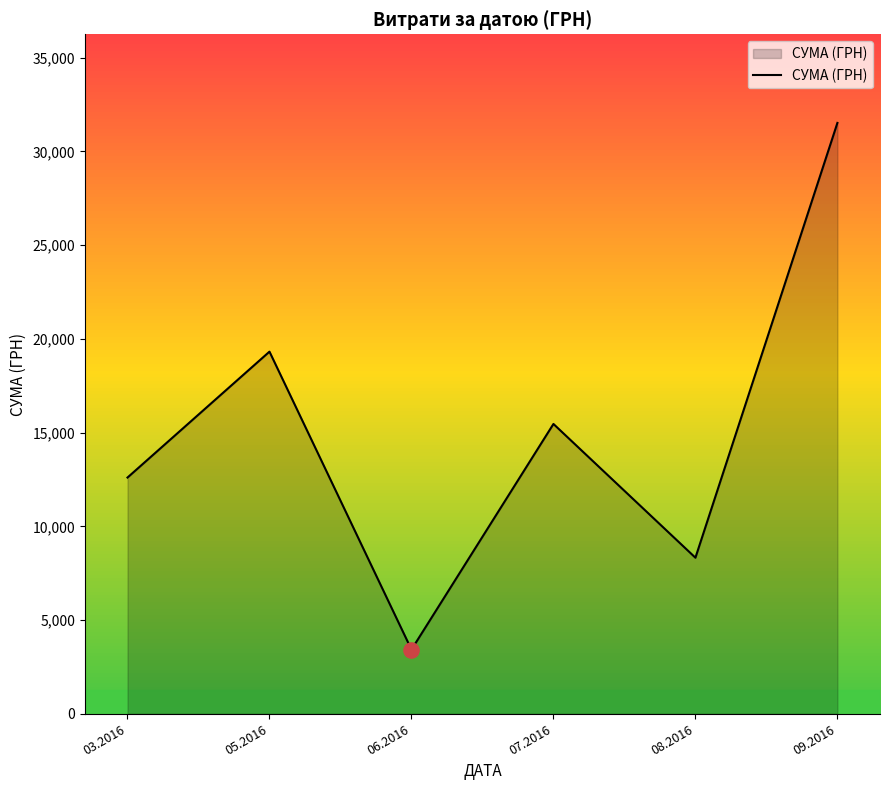

What is the ratio of the value at 05.2016 to the value at 03.2016?

1.5